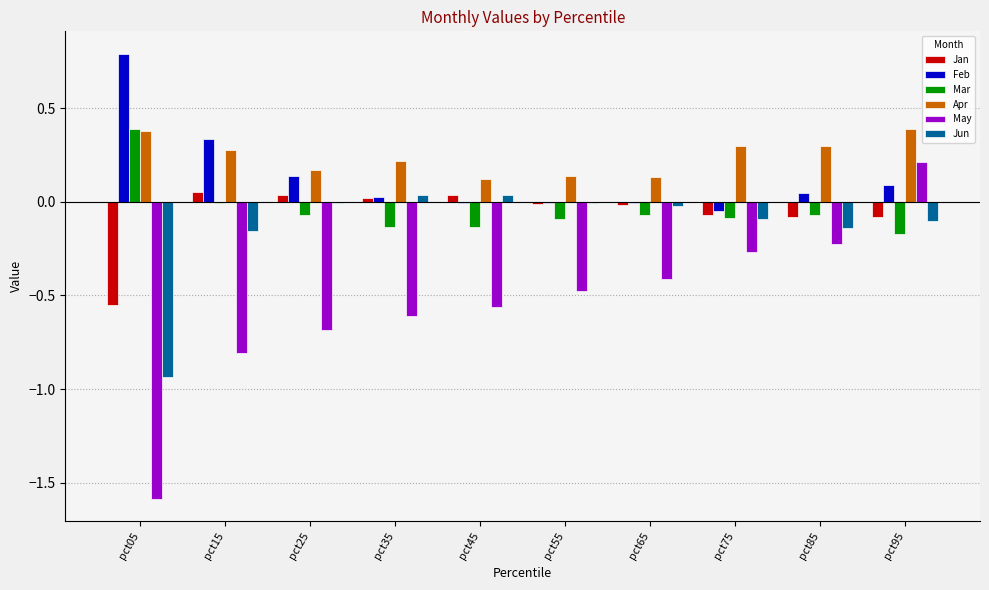

Between pct55 and pct95, which series saw the biggest shift?

May